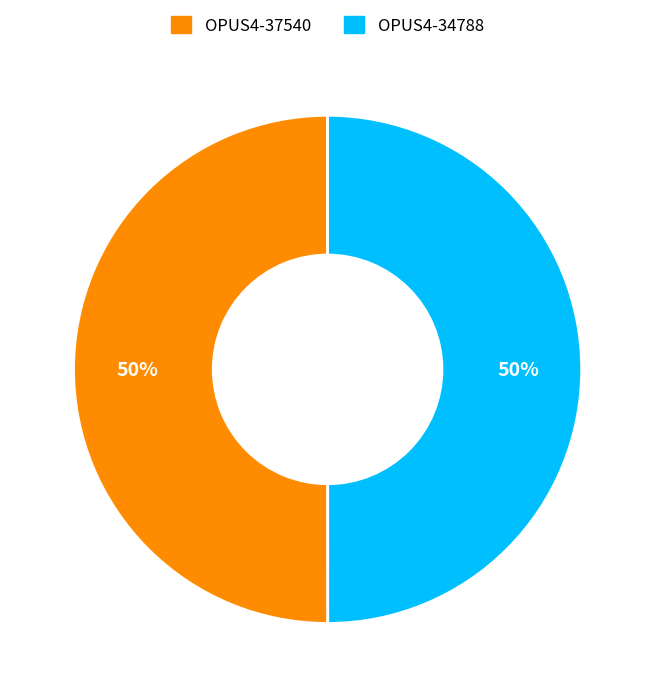

True or false: OPUS4-37540 accounts for 37% of the total.

False